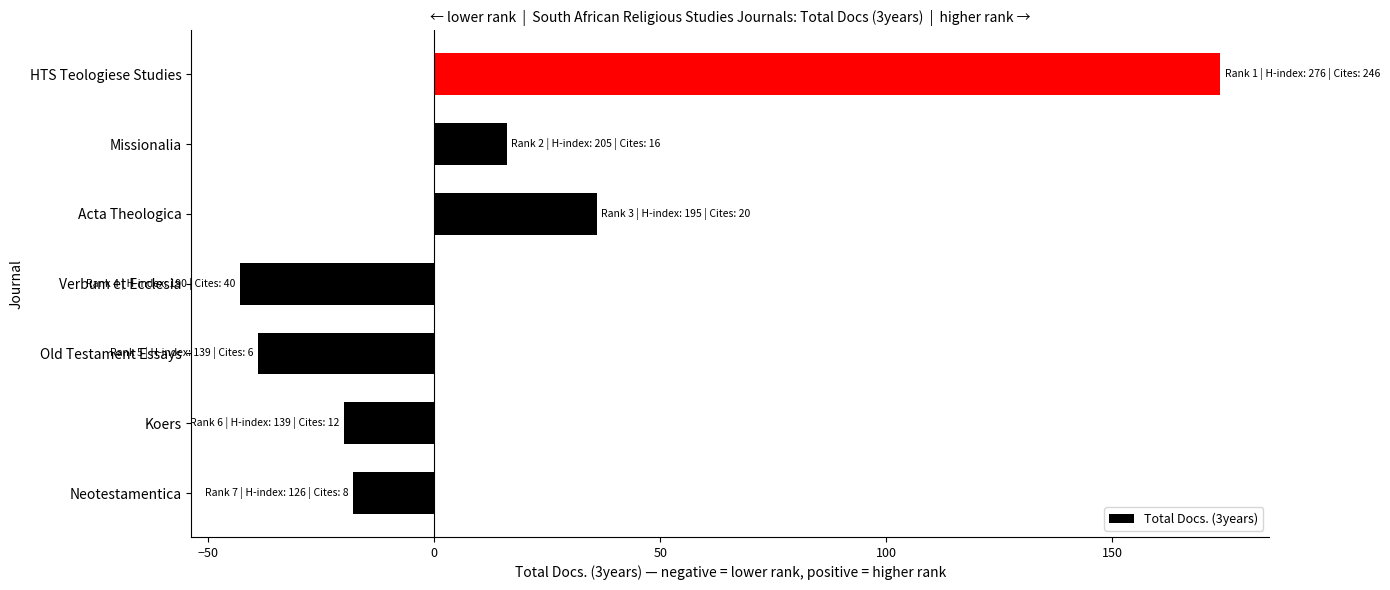

What is the difference between the values at Neotestamentica and Verbum et Ecclesia?

25